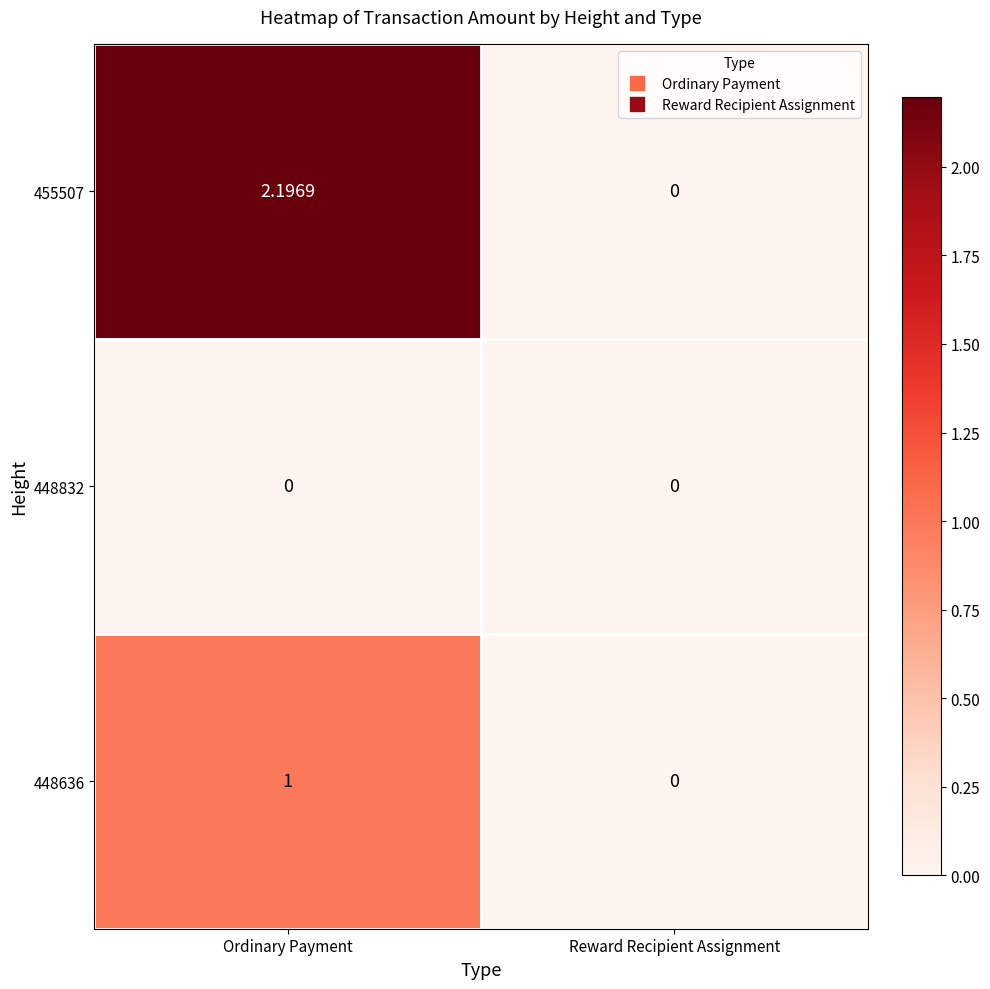

Which series changed the most between Ordinary Payment and Reward Recipient Assignment?

455507